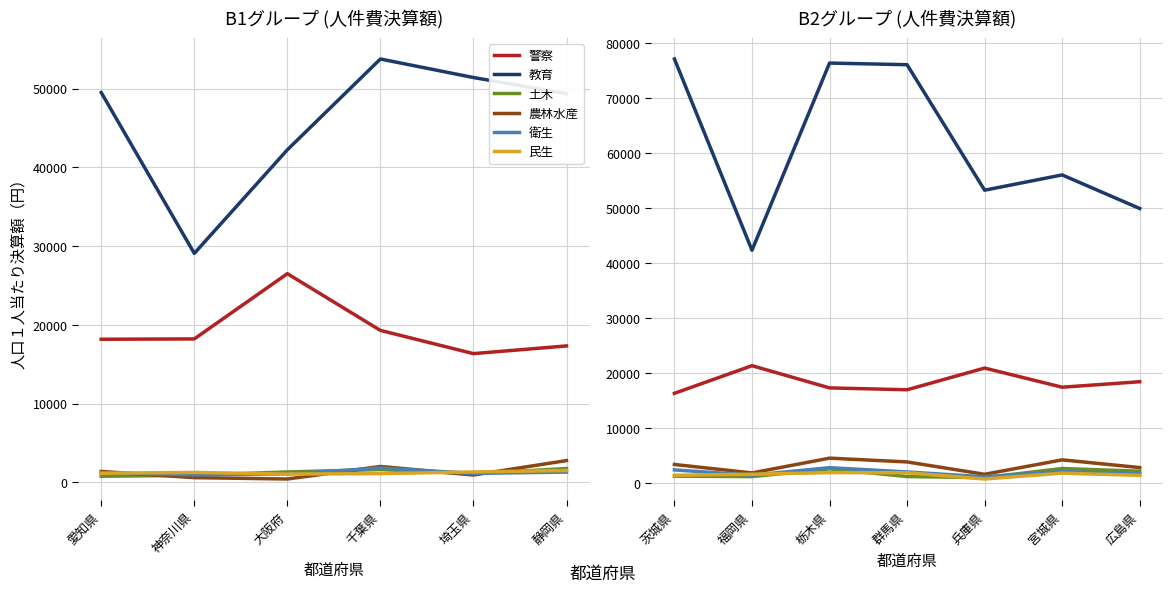

Is this an area chart (filled region under the line)?

No